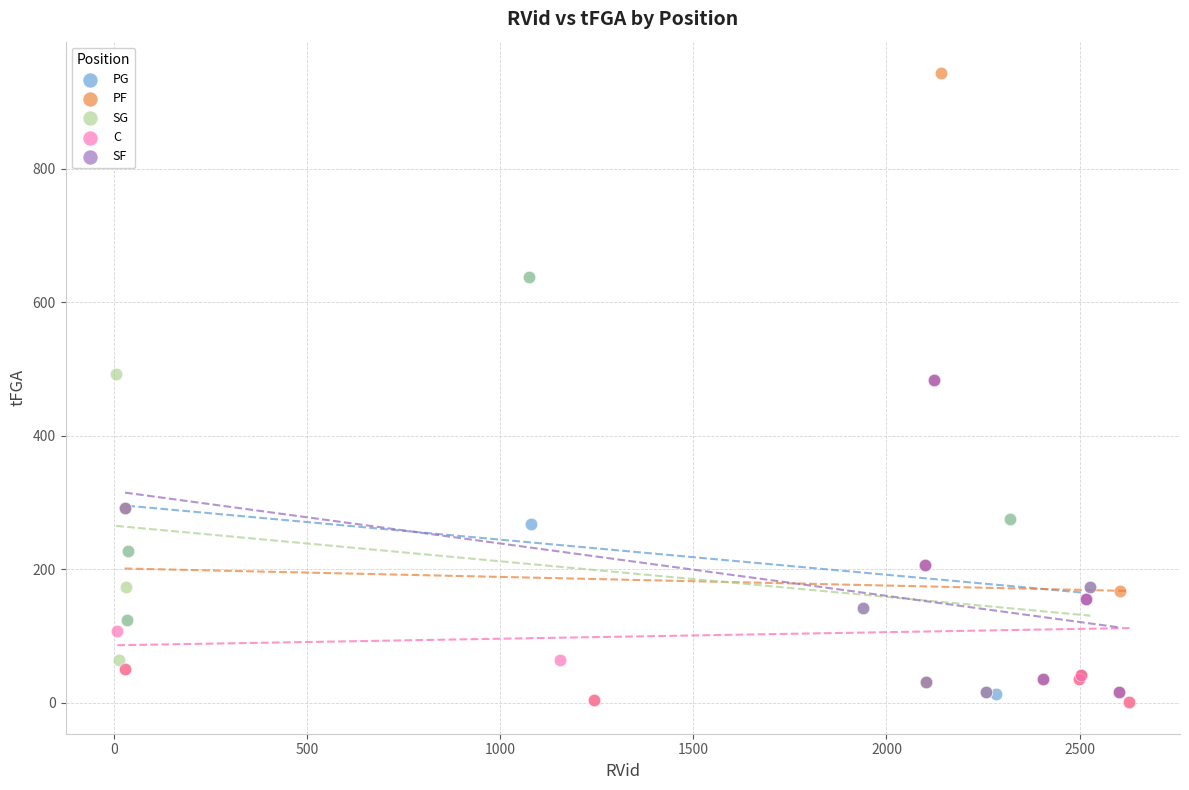

Which series has the widest spread of Y values?

PF